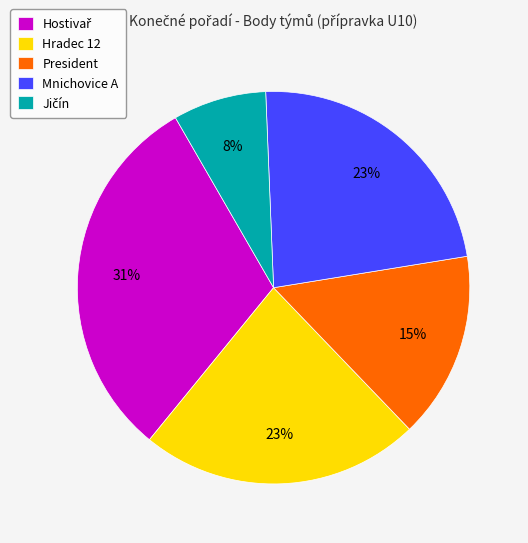

What percentage is the President slice, to the nearest percent?

15%